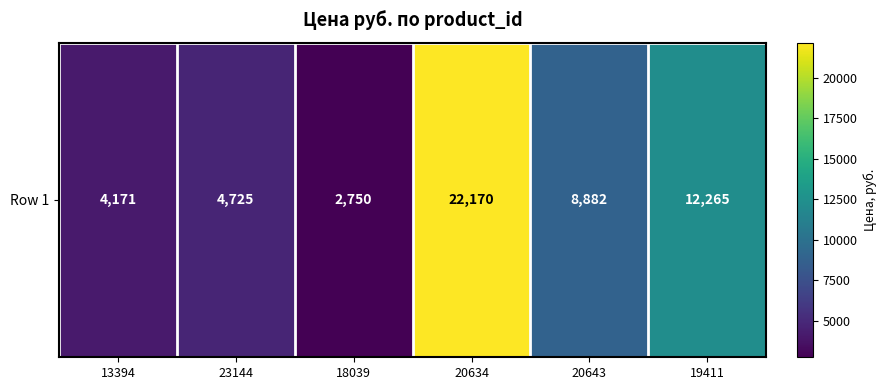

Which label corresponds to the largest value in the chart?

20634